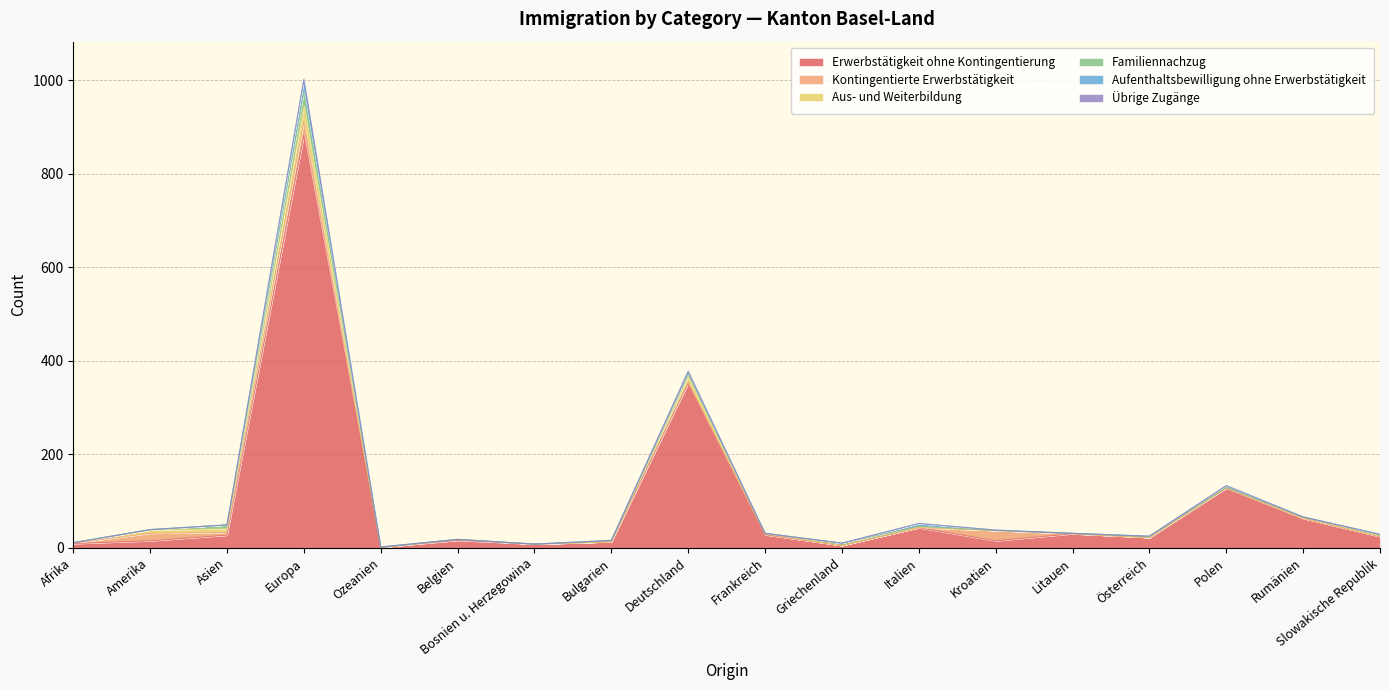

What value does the Erwerbstätigkeit ohne Kontingentierung series have at Bosnien u. Herzegowina?

8